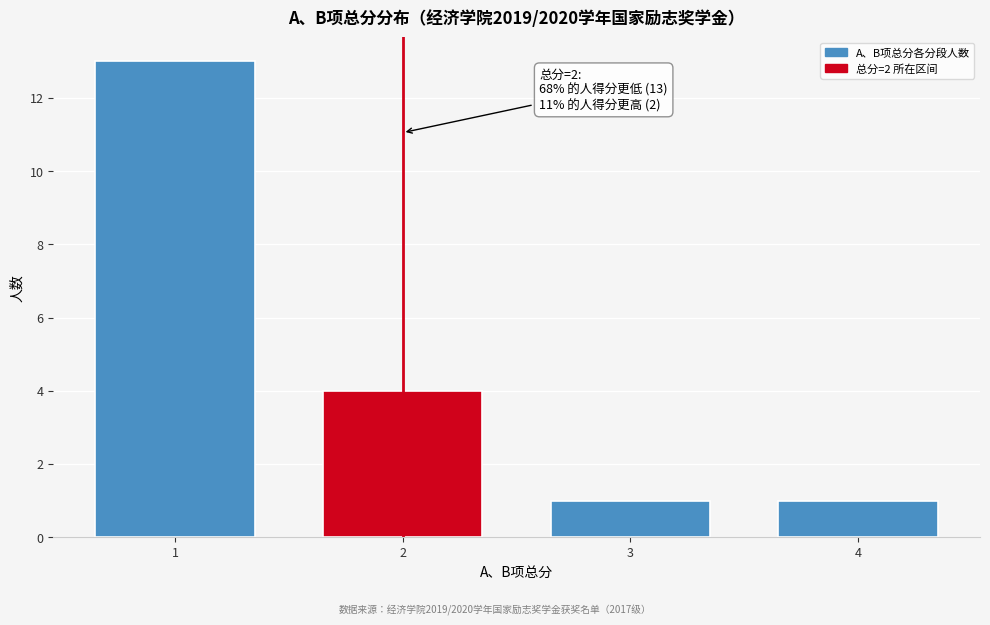

Reading left to right, list all the values displayed in this chart.

1=13	2=4	3=1	4=1